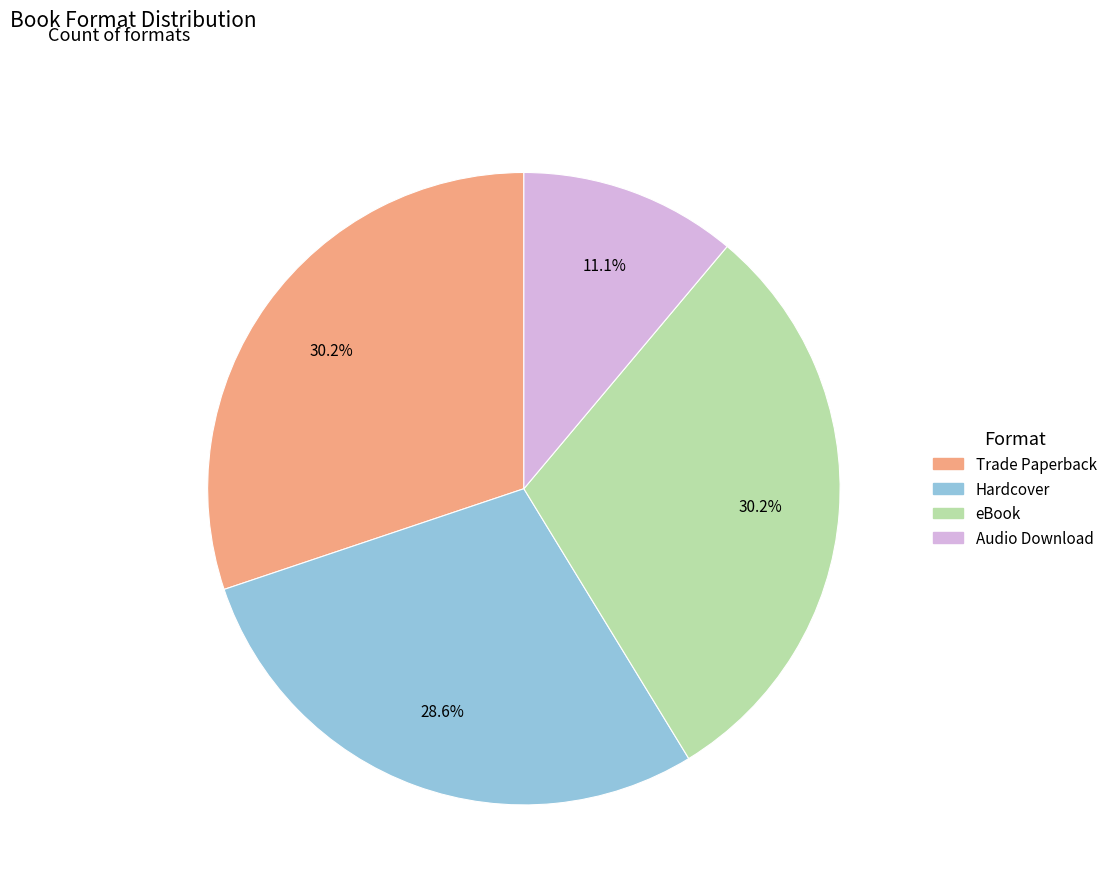

Is there a majority slice in this chart?

No